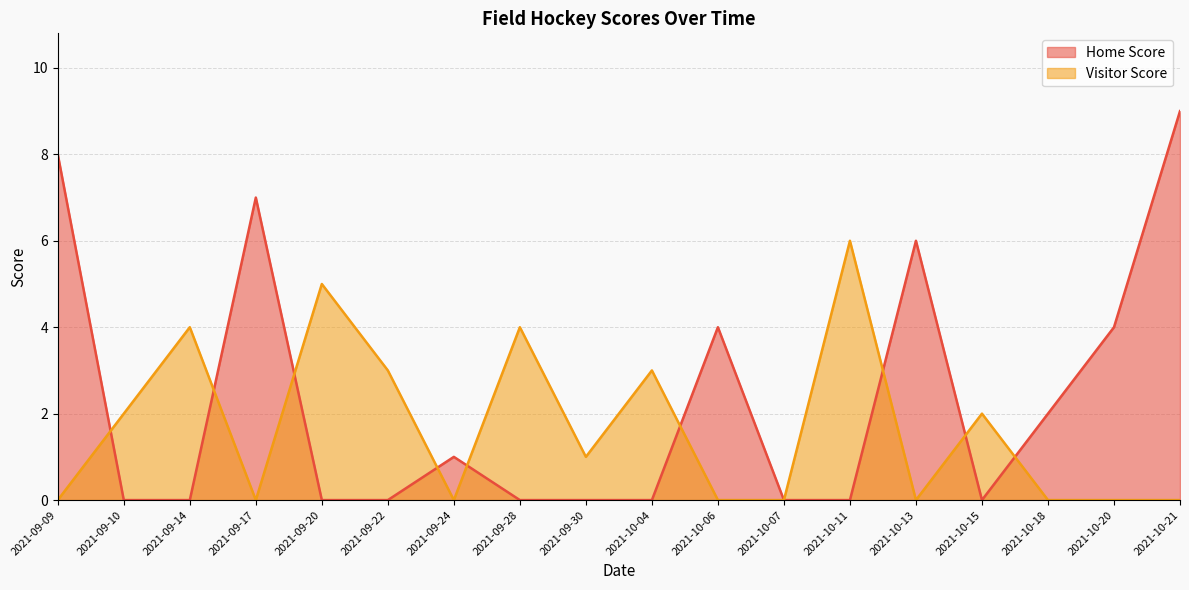

Which series changed the most between 2021-10-20 and 2021-10-13?

Home Score